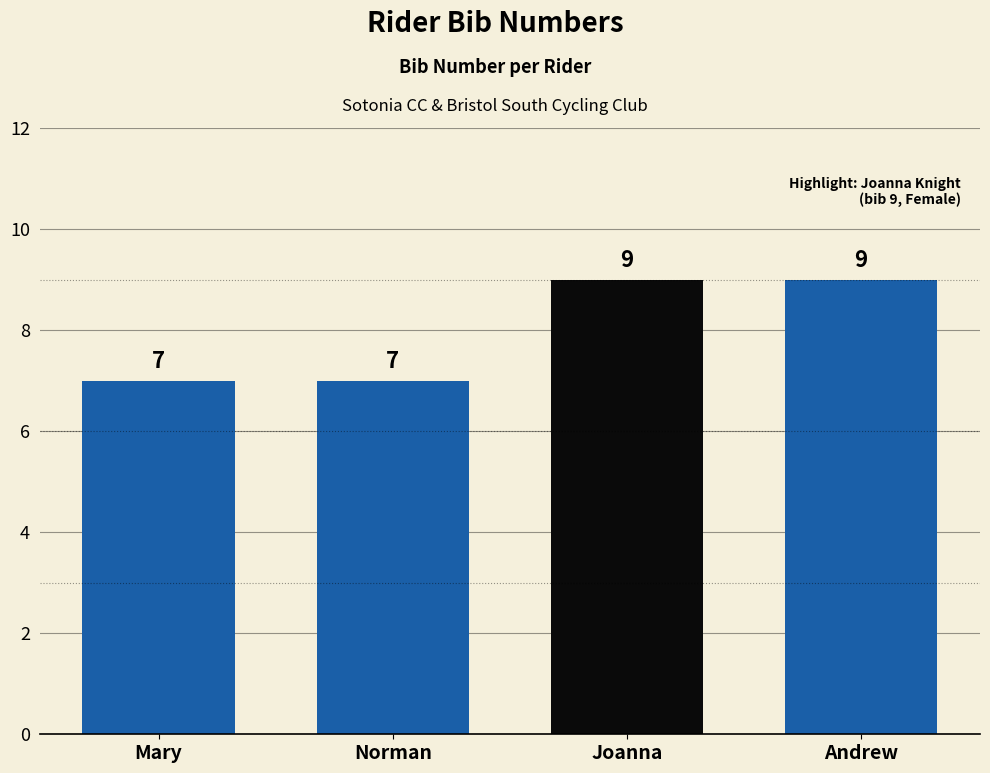

What is the ratio of the value at Andrew to the value at Mary?

1.3